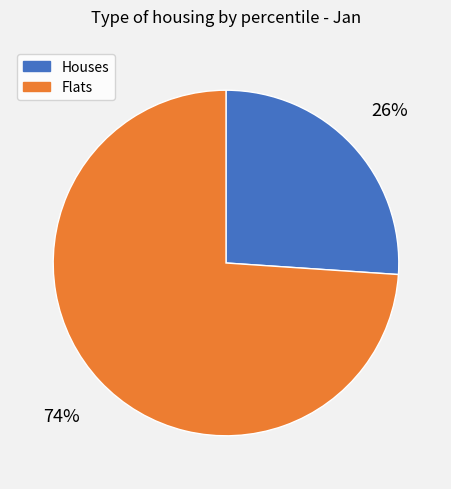

How many slices are in this pie chart?

2